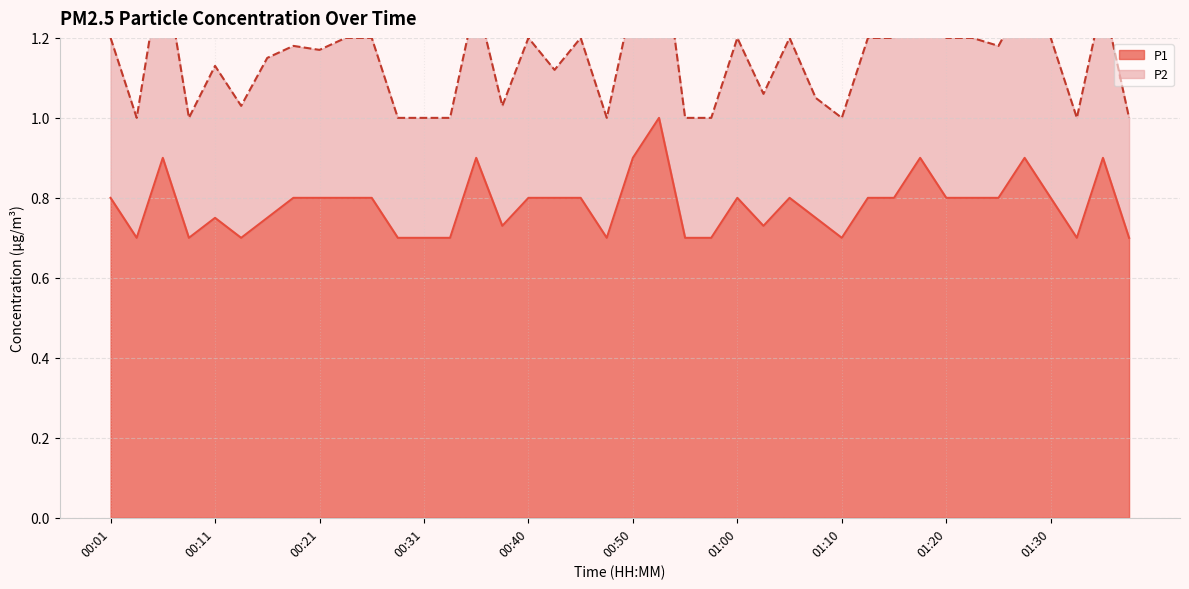

What is the approximate value at 00:53?

1.0